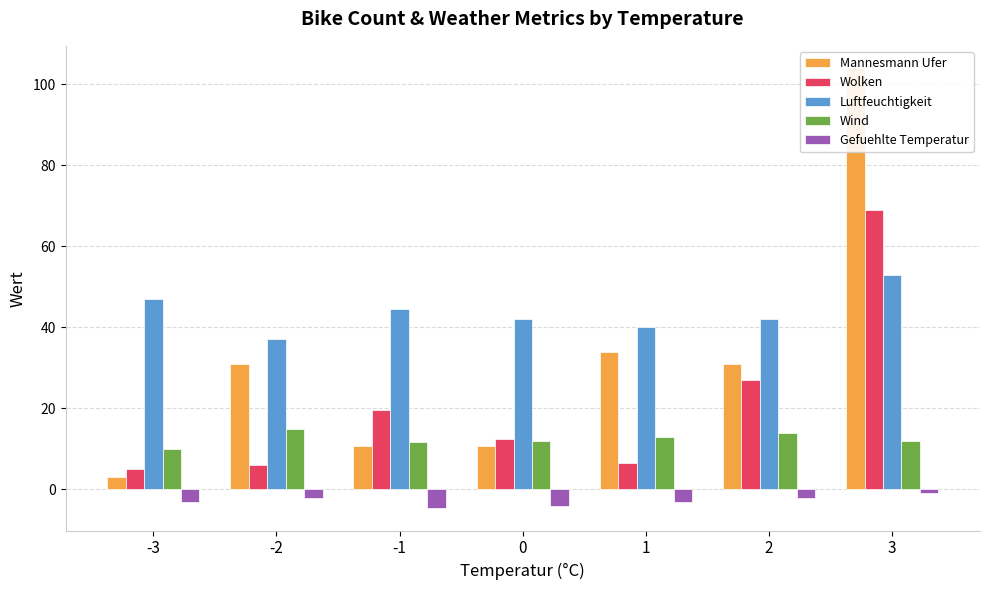

Does the chart contain any negative values?

Yes